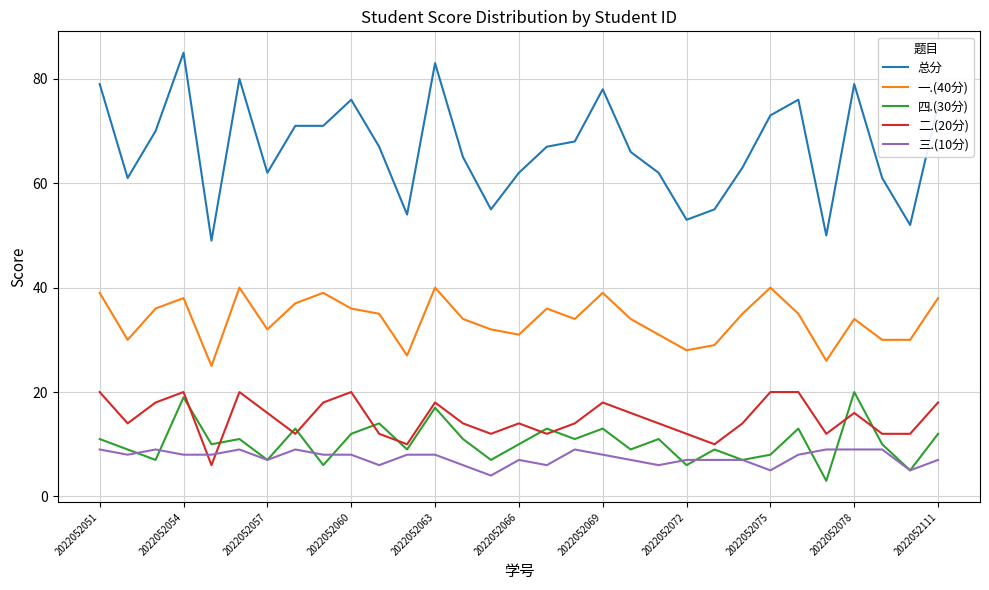

What is the minimum value shown in the chart?

3